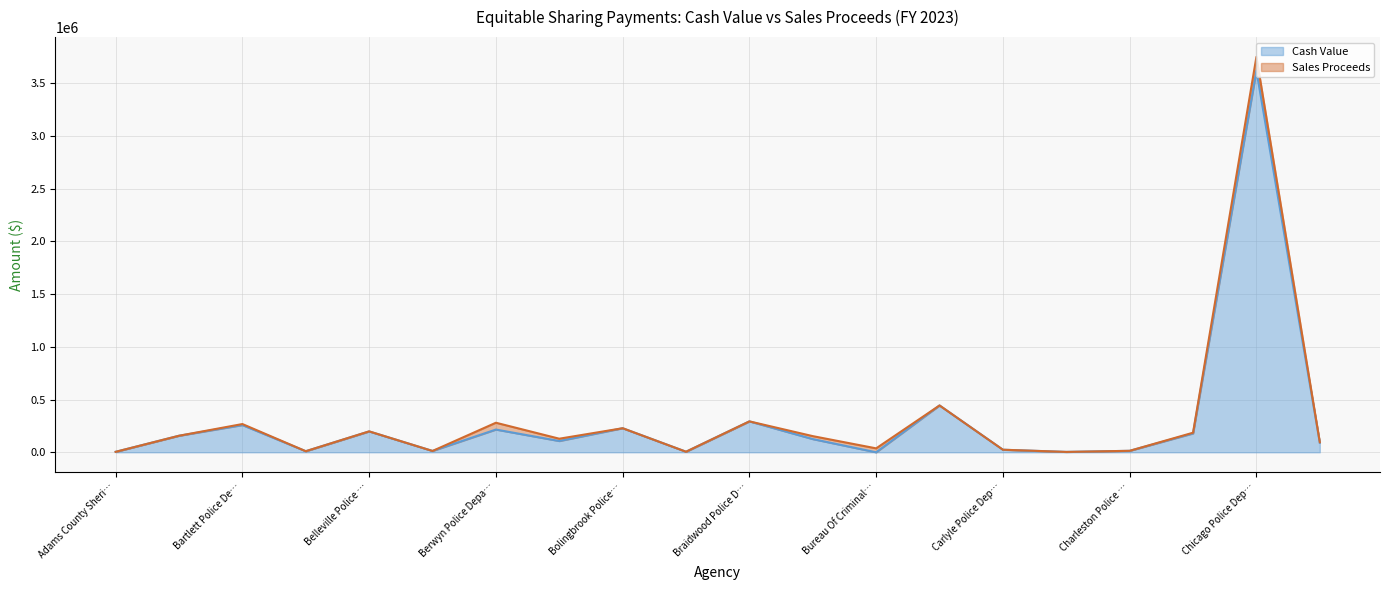

How many points are higher than both their immediate neighbors (excluding endpoints)?

7